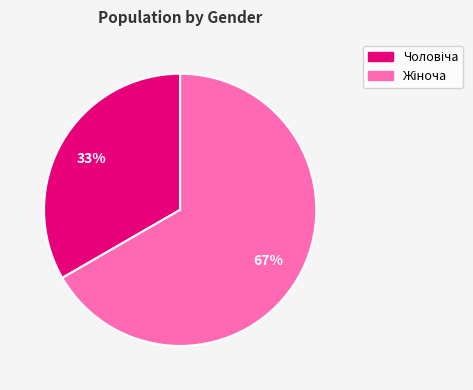

To the nearest percent, what is the average slice percentage?

50%